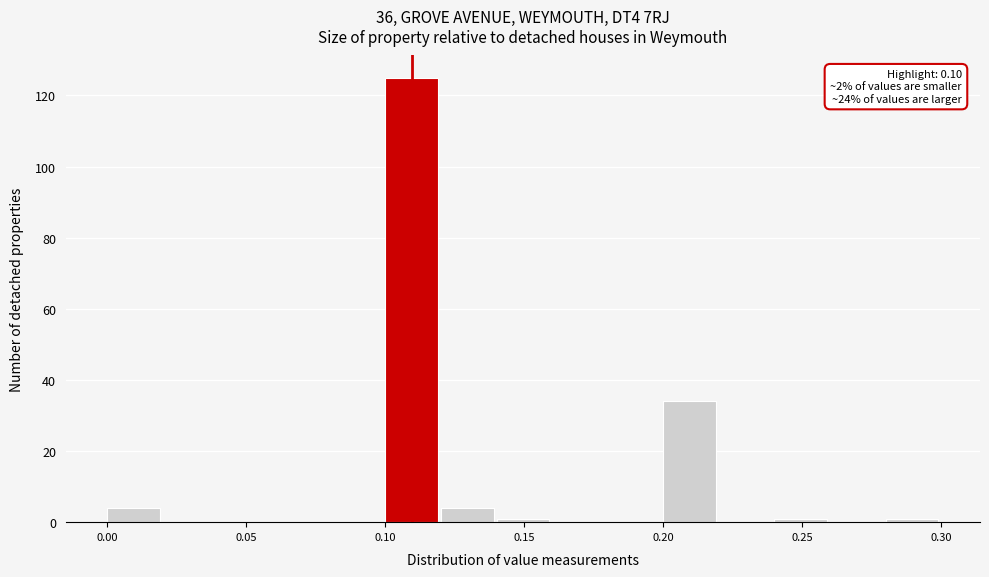

Over which range of the x-axis is the bar tallest?

0.10 to 0.12